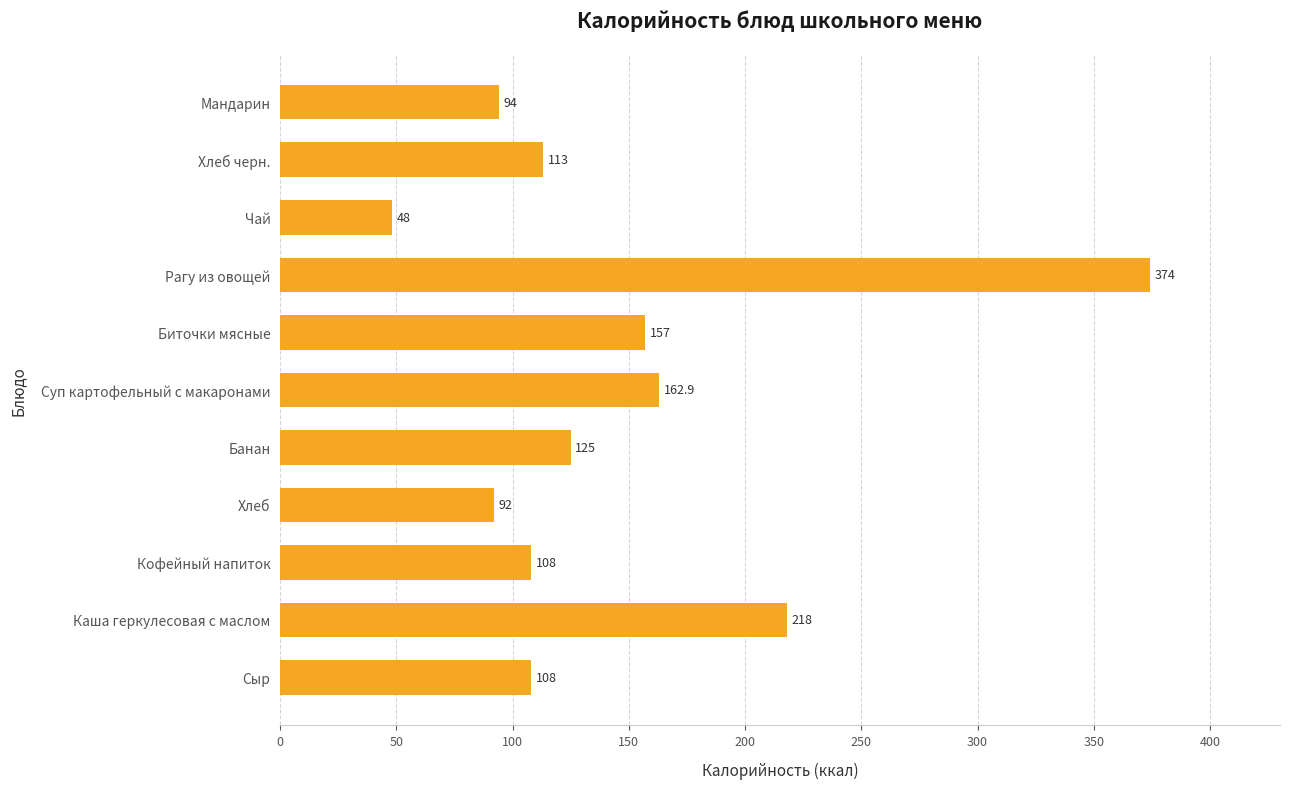

How many data points are less than 113?

5